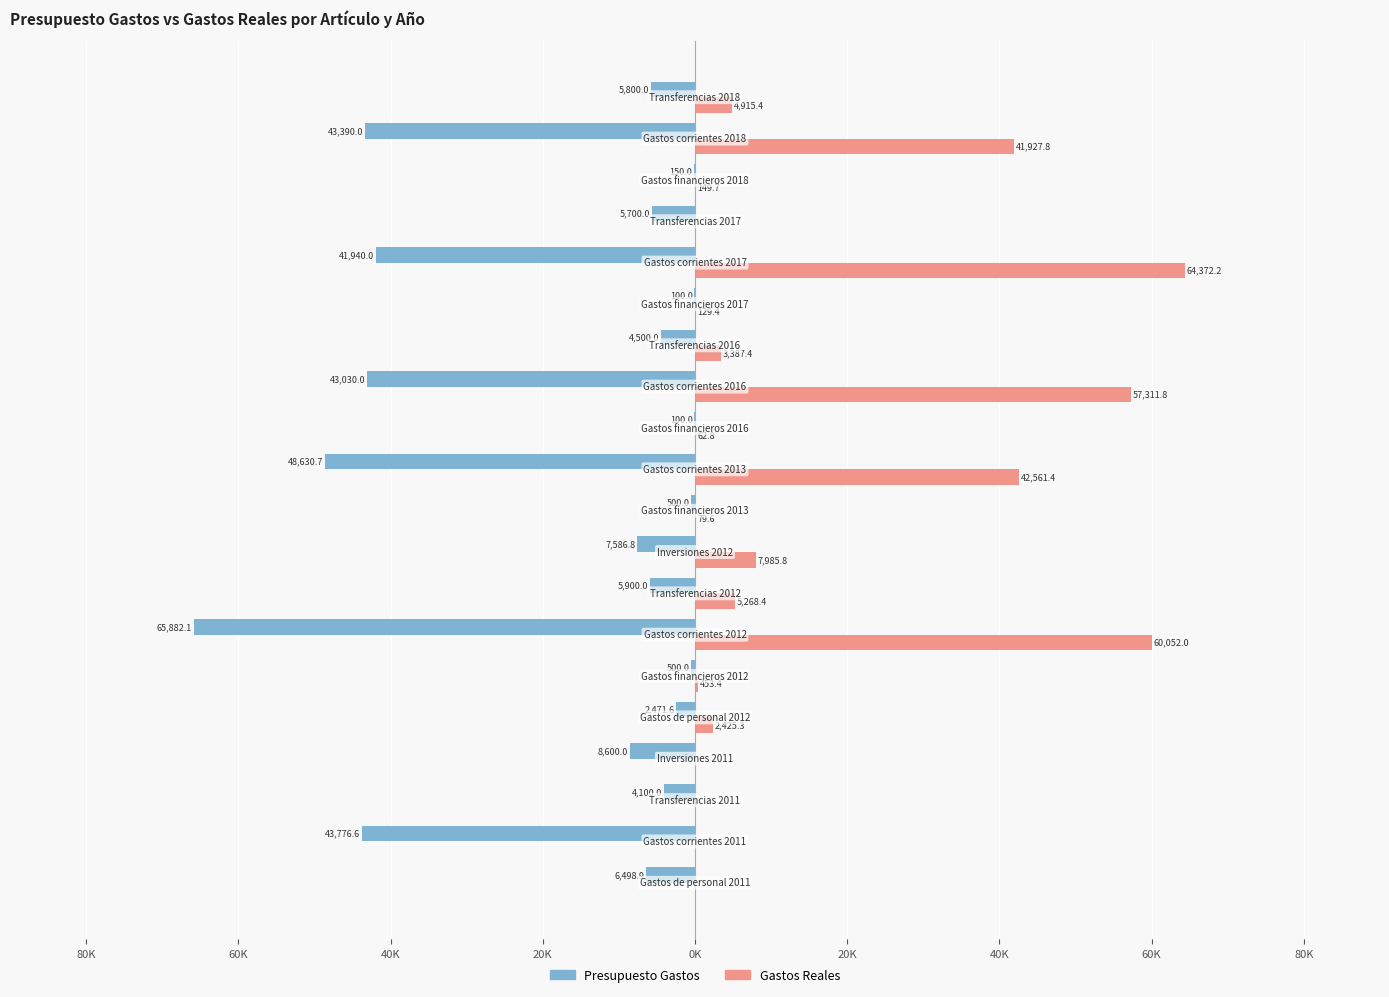

What are all the series names shown in the legend?

Presupuesto Gastos, Gastos Reales